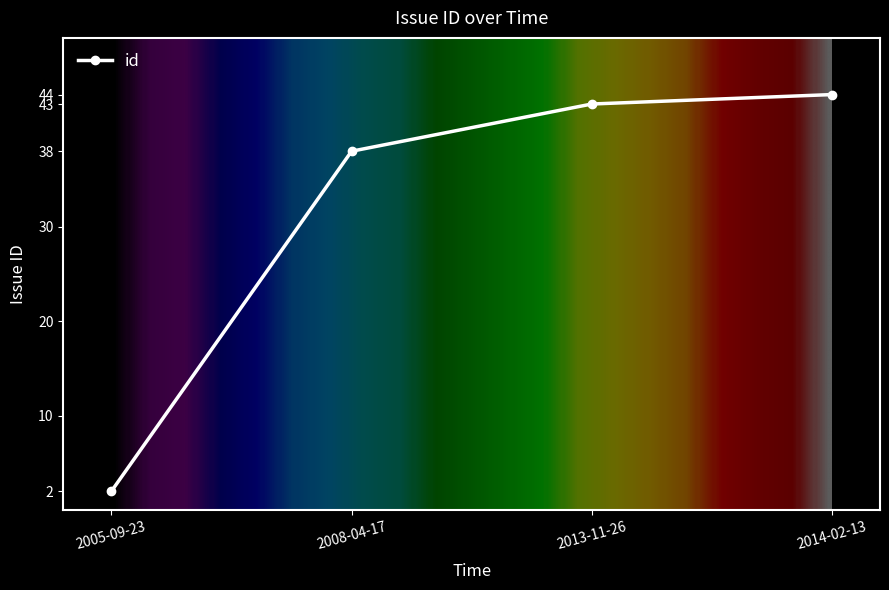

What is the ratio of the value at 2013-11-26 to the value at 2005-09-23?

21.5